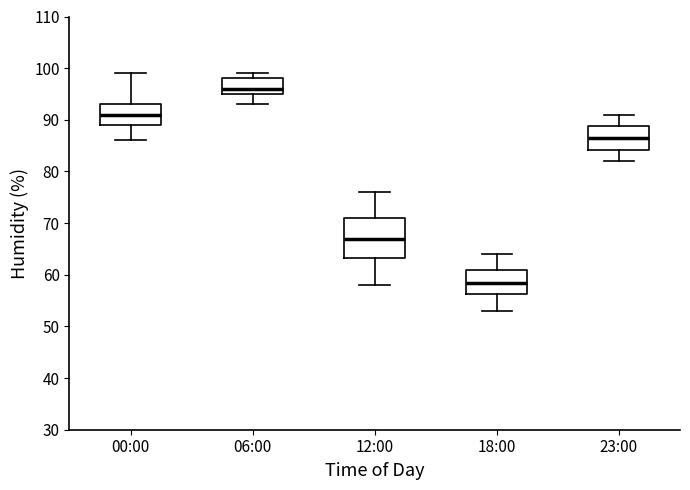

Comparing the boxes themselves (not the whiskers), which one is the tallest?

12:00